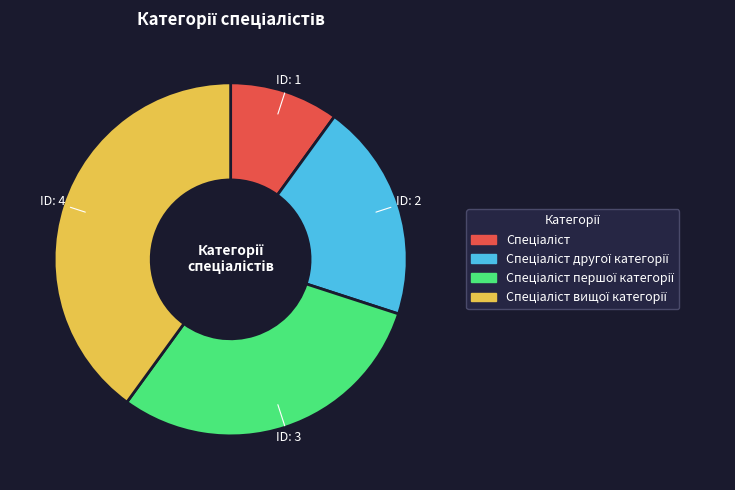

Is there any slice that represents more than half of the pie?

No